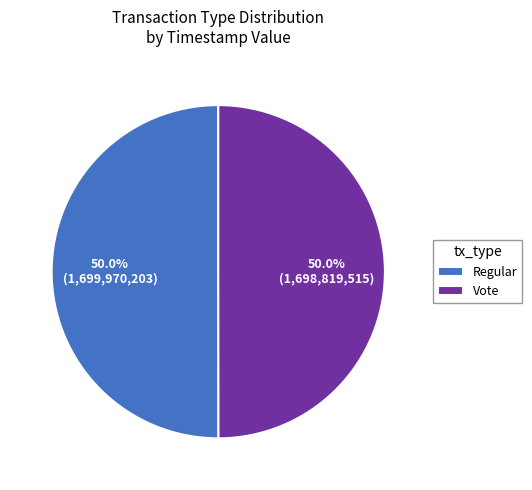

What is the ratio of the value at Vote to the value at Regular?

1.0